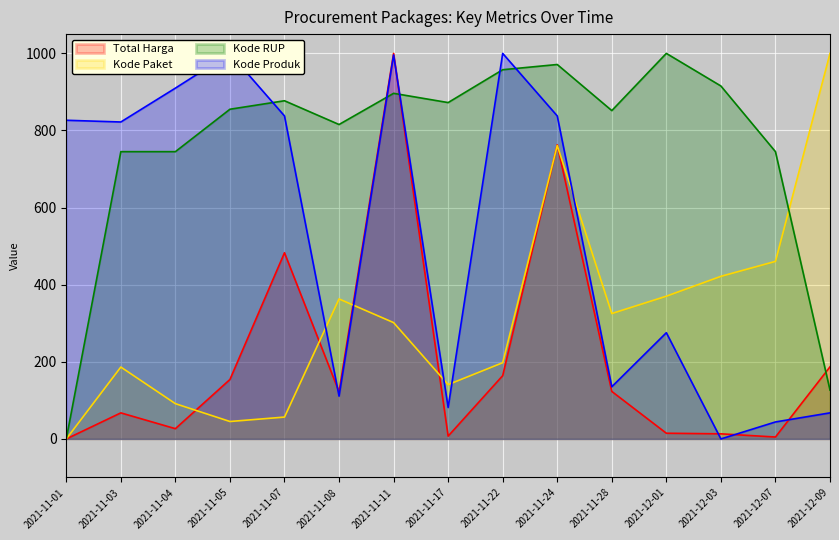

What is the label of the 8th point from the left?

2021-11-17